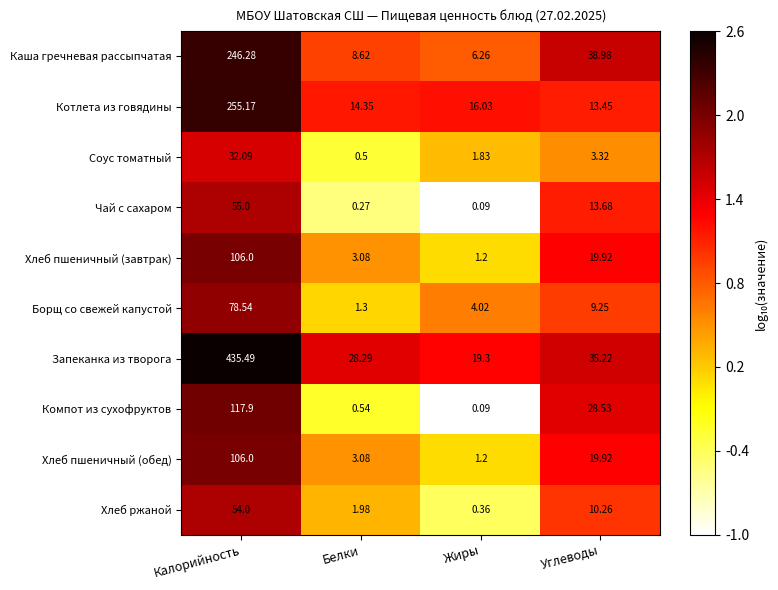

Is the value of Хлеб ржаной at Калорийность greater than the value of Чай с сахаром at Калорийность?

No